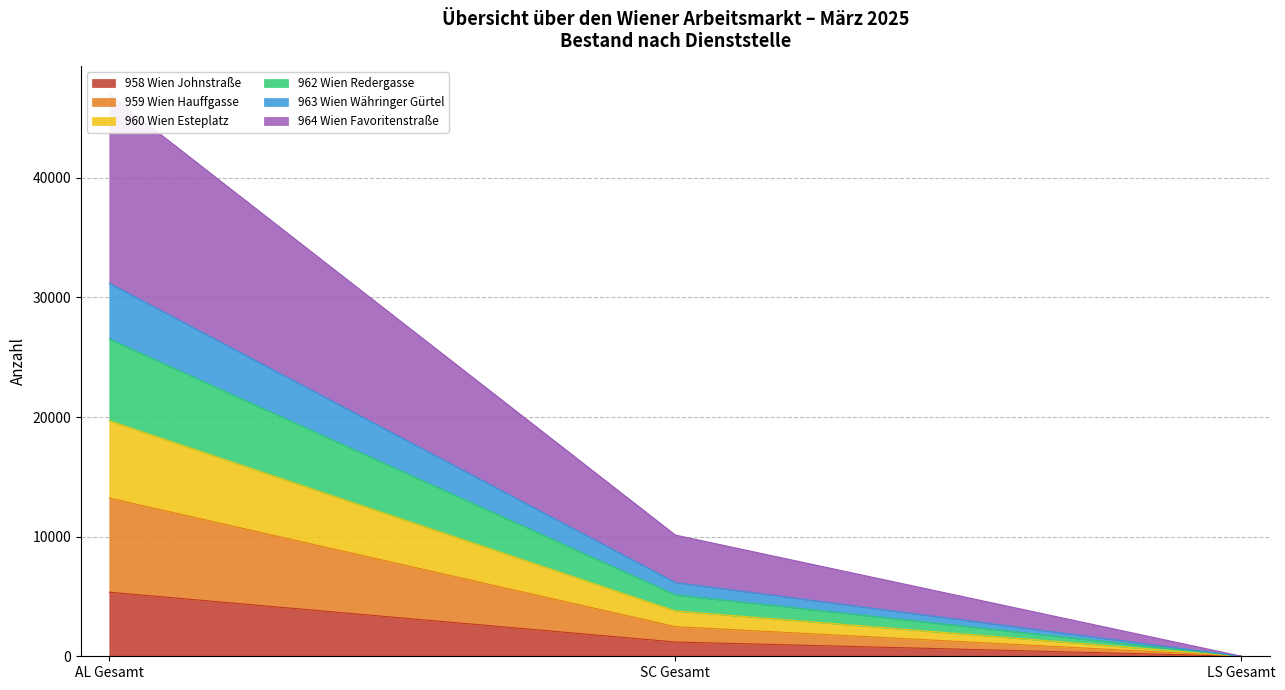

List the labels in order of 958 Wien Johnstraße value, largest first.

AL Gesamt, SC Gesamt, LS Gesamt